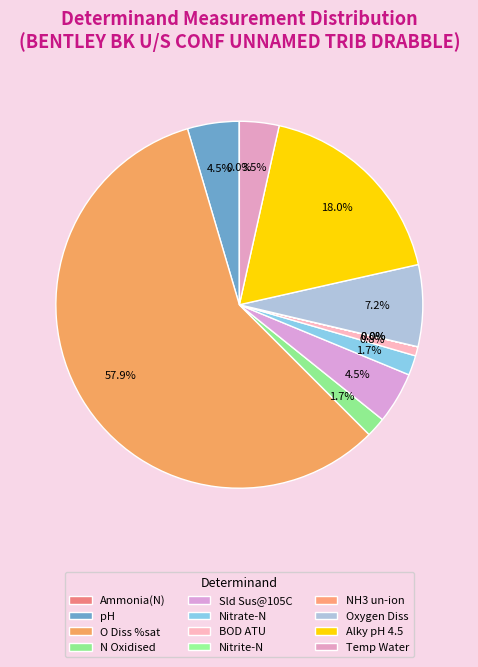

How many segments does this pie chart have?

12